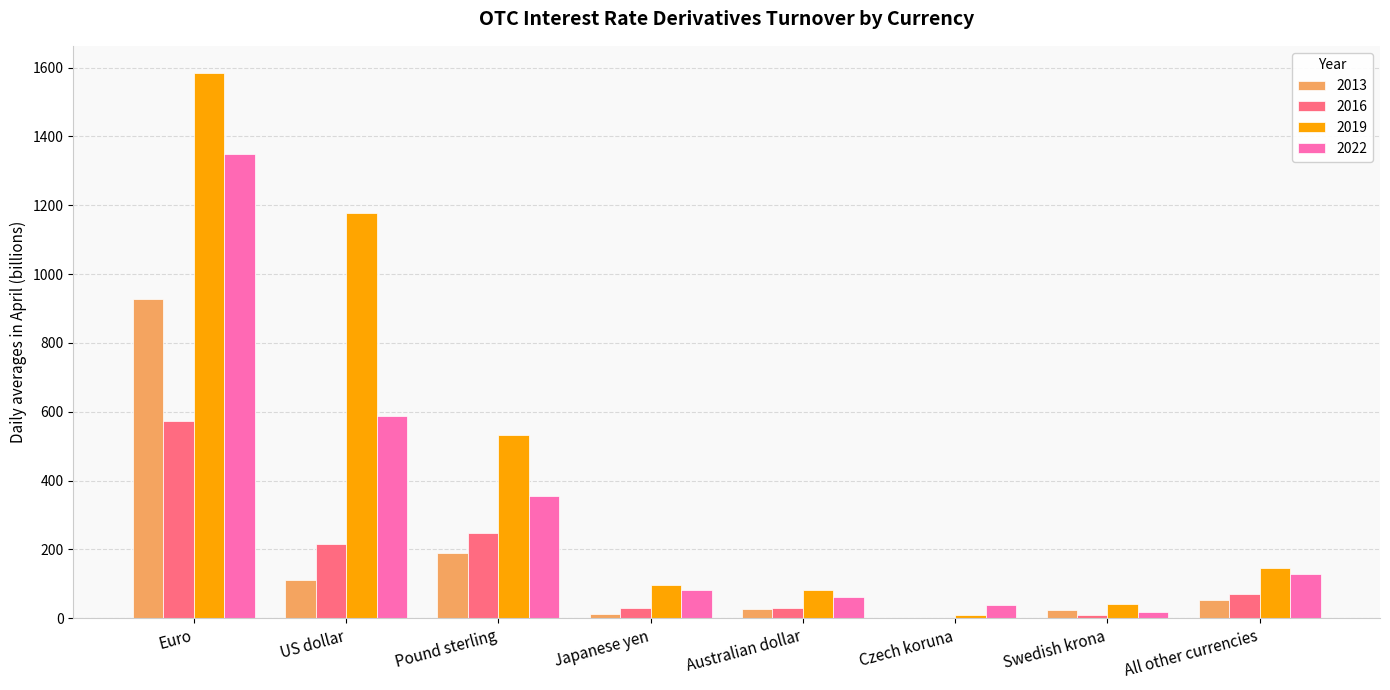

Is the value of 2013 at Pound sterling greater than the value of 2019 at Swedish krona?

Yes